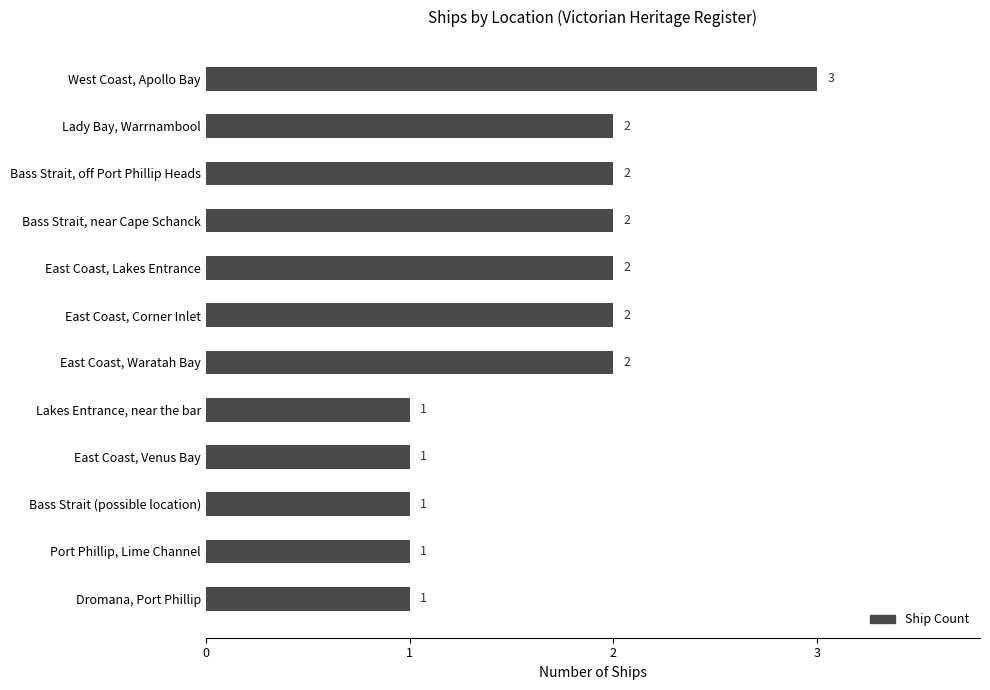

What is the greatest value displayed?

3